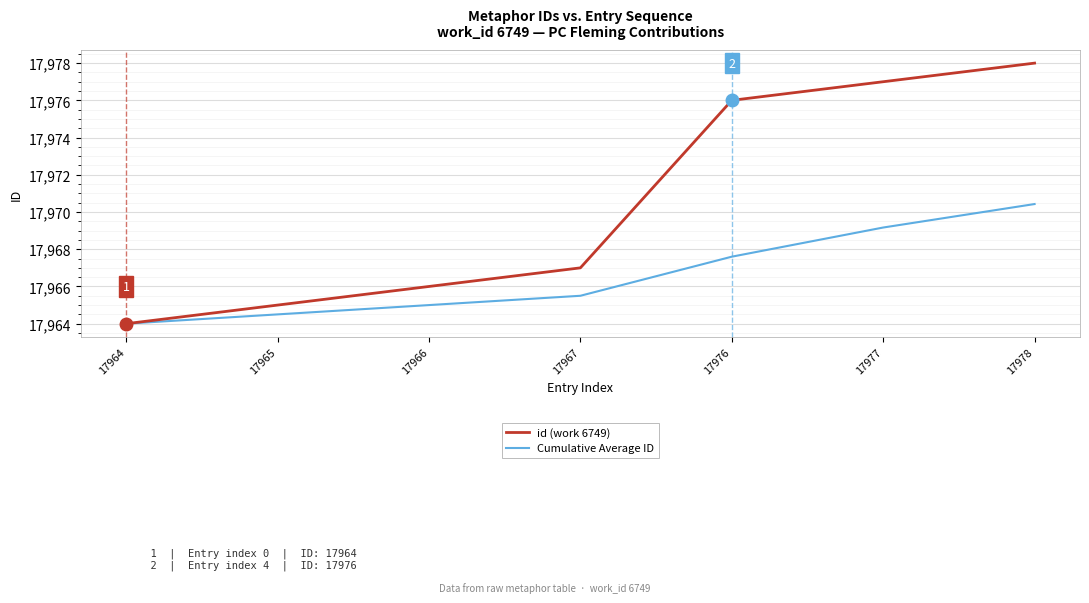

What value does the id (work 6749) series have at 17977?

17977.0